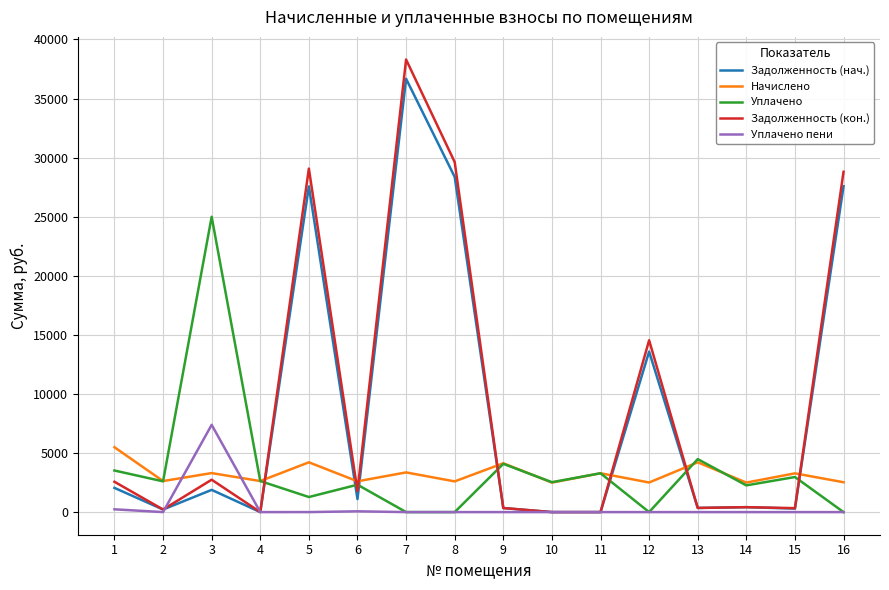

What is the highest value of the Задолженность (нач.) series?

36668.9